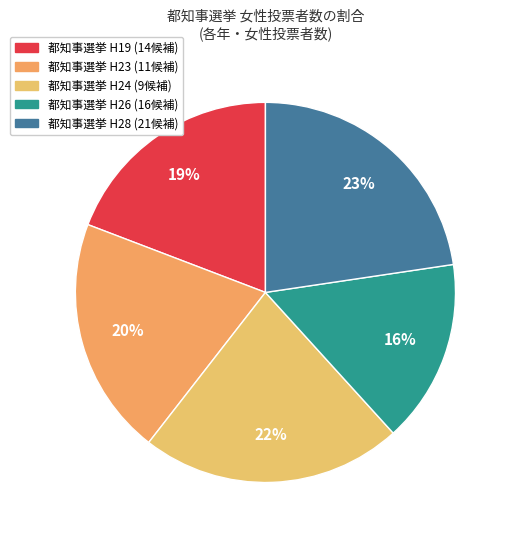

Is there a majority slice in this chart?

No